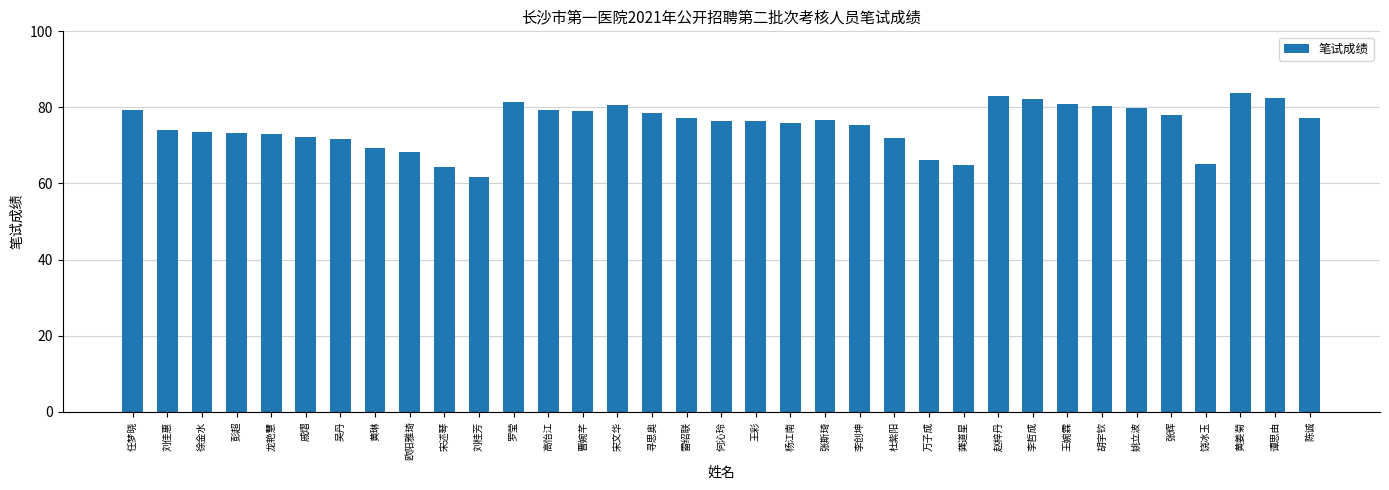

What is the difference between the maximum and minimum values?

22.0